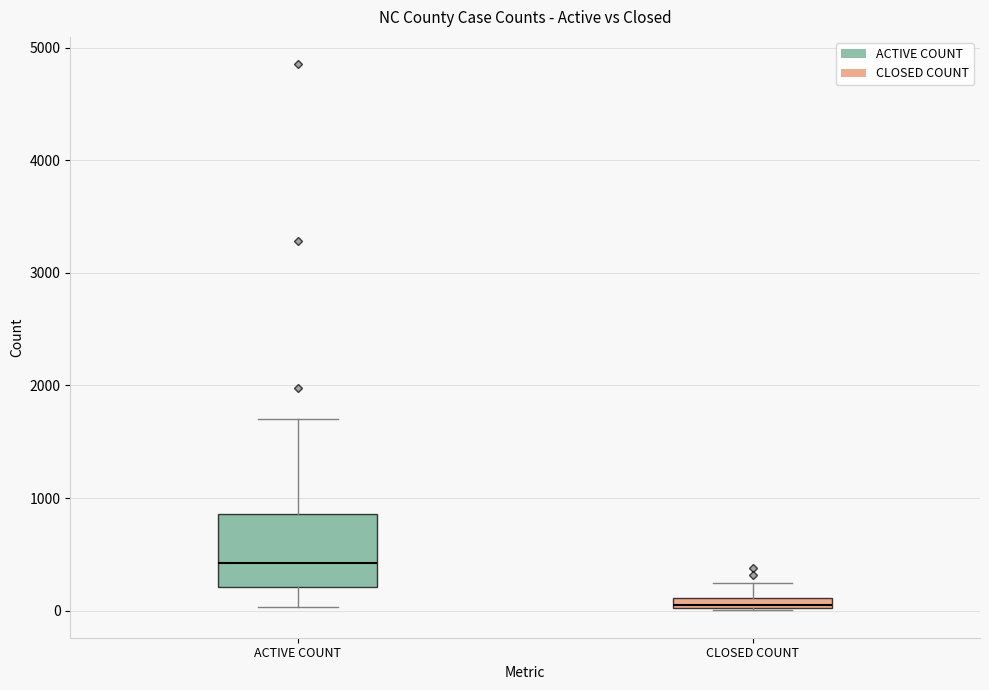

Where is the lower edge of the box for CLOSED COUNT on the y-axis? The values are not printed on the chart, so give them approximately, as read against the axis.

0